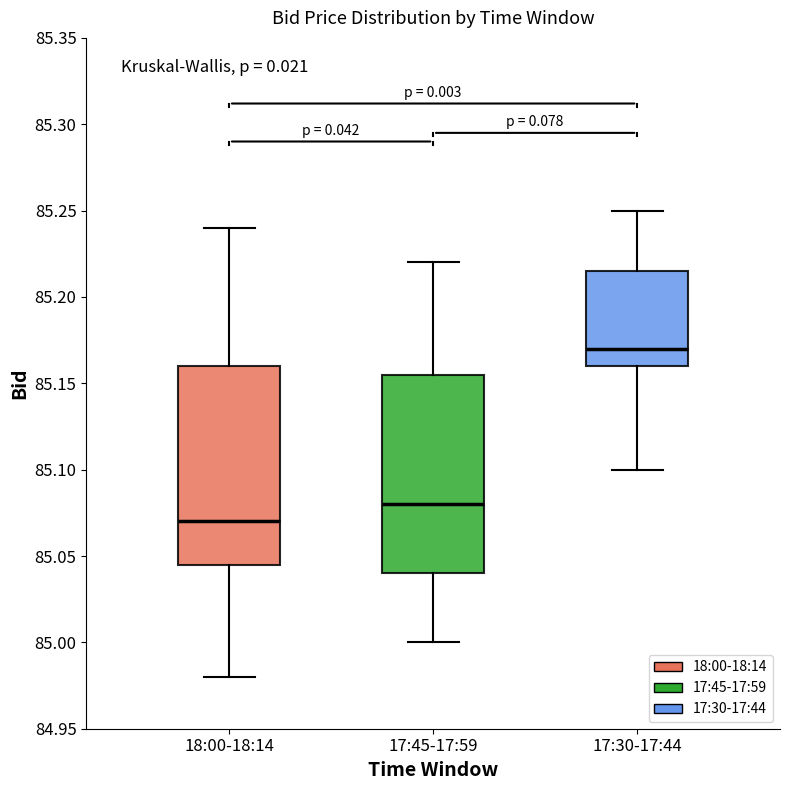

Where is the lower edge of the box for 18:00-18:14 on the y-axis? The values are not printed on the chart, so give them approximately, as read against the axis.

85.045